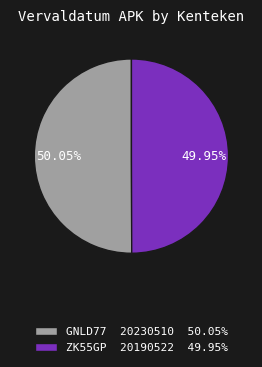

Is there any slice that represents more than half of the pie?

Yes